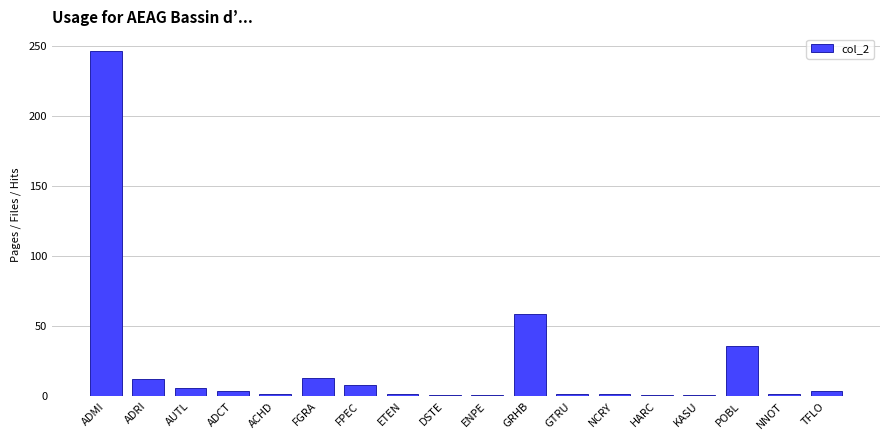

How many data points does each series have?

18